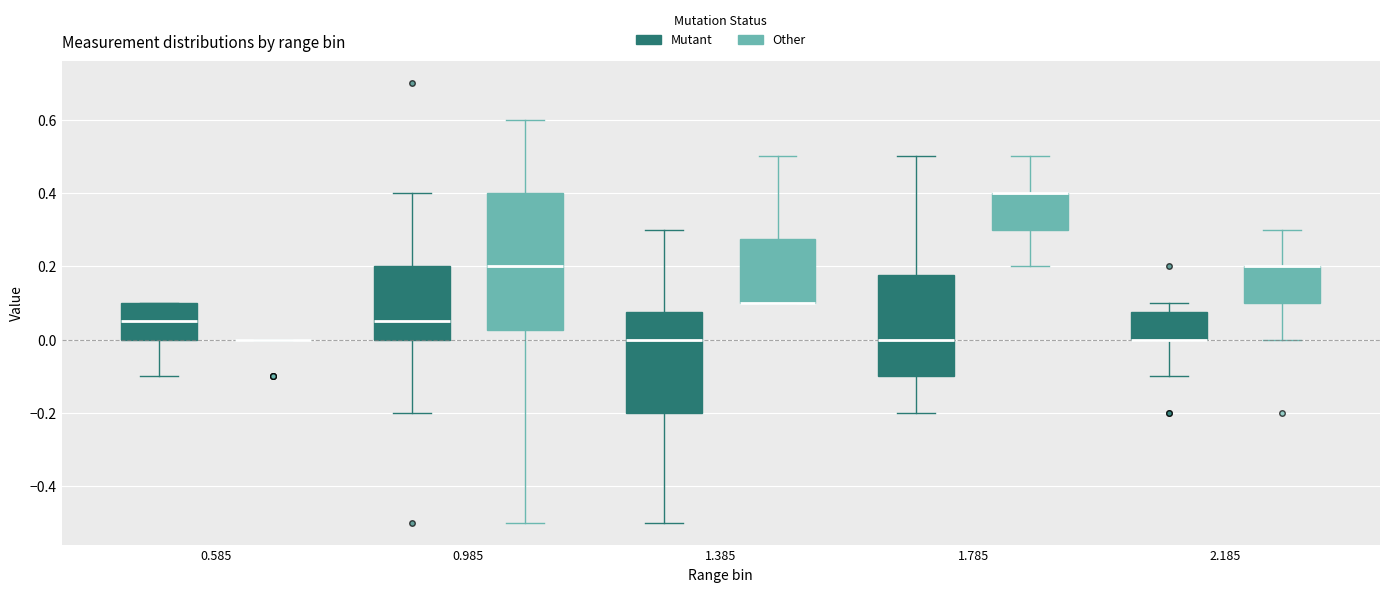

Reading left to right, read every box against the y-axis: the position of its median line, the range the box covers, and the ends of its whiskers. The values are not printed on the chart, so give them approximately, as read against the axis.

0.585 (Mutant): median 0.06, box 0.00 to 0.10, whiskers -0.10 to 0.10
0.585 (Other): box collapsed to a line at 0.00, whiskers 0.00 to 0.00
0.985 (Mutant): median 0.06, box 0.00 to 0.20, whiskers -0.20 to 0.40
0.985 (Other): median 0.20, box 0.02 to 0.40, whiskers -0.50 to 0.60
1.385 (Mutant): median 0.00, box -0.20 to 0.08, whiskers -0.50 to 0.30
1.385 (Other): median 0.10 (drawn on the box's lower edge), box 0.10 to 0.28, whiskers 0.10 to 0.50
1.785 (Mutant): median 0.00, box -0.10 to 0.18, whiskers -0.20 to 0.50
1.785 (Other): median 0.40 (drawn on the box's upper edge), box 0.30 to 0.40, whiskers 0.20 to 0.50
2.185 (Mutant): median 0.00 (drawn on the box's lower edge), box 0.00 to 0.08, whiskers -0.10 to 0.10
2.185 (Other): median 0.20 (drawn on the box's upper edge), box 0.10 to 0.20, whiskers 0.00 to 0.30